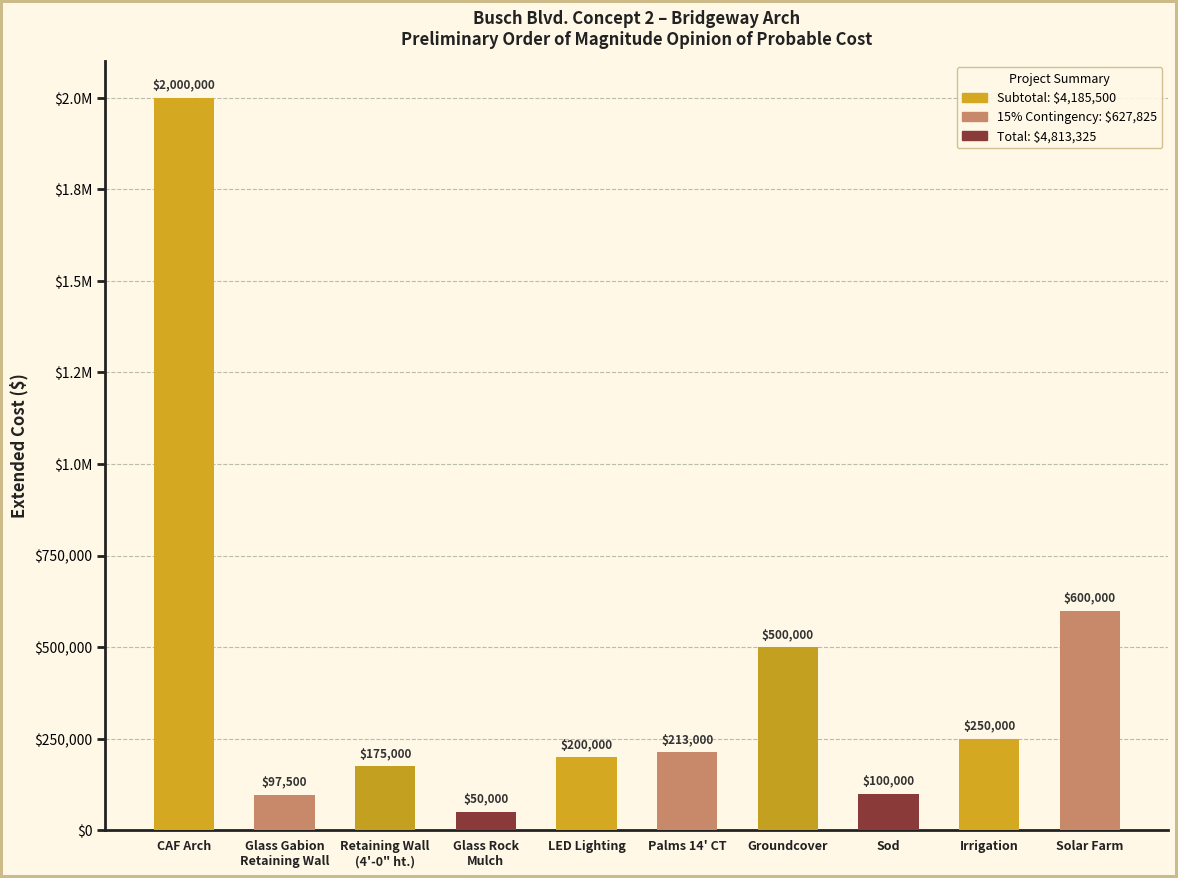

Are the bars horizontal?

No